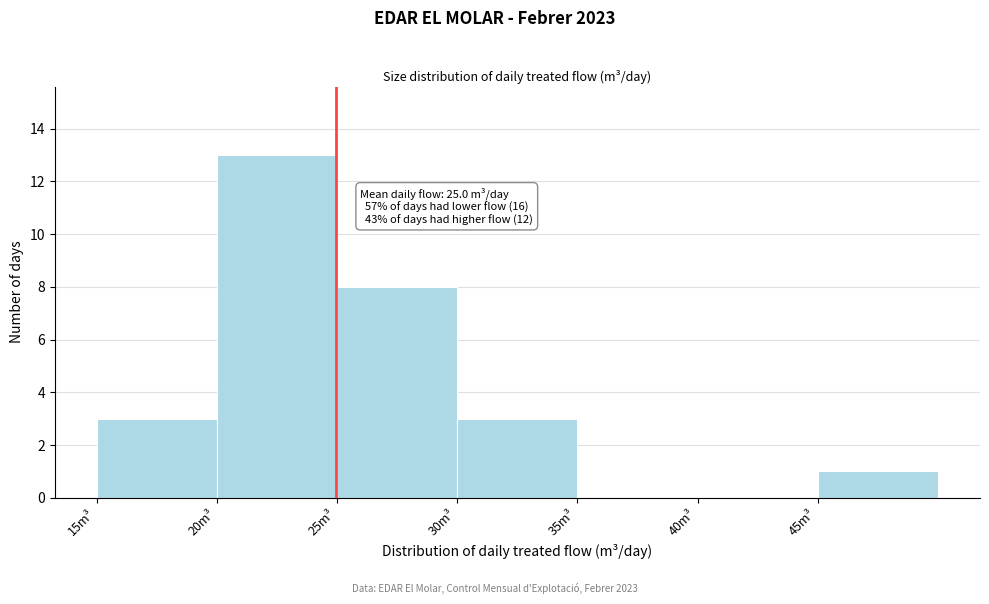

Over which range of the x-axis is the bar tallest?

20 to 25